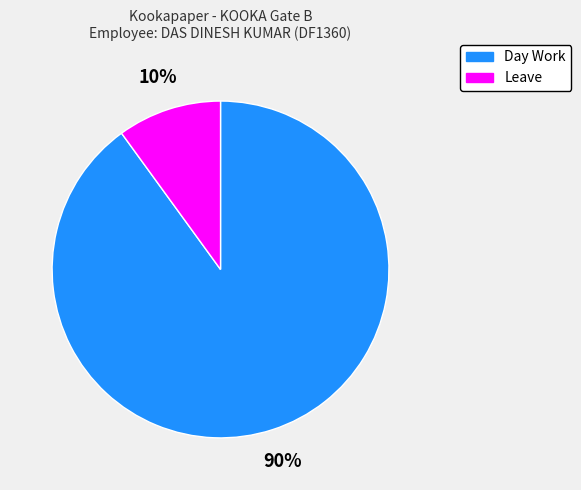

What percentage is the Day Work slice, to the nearest percent?

90%